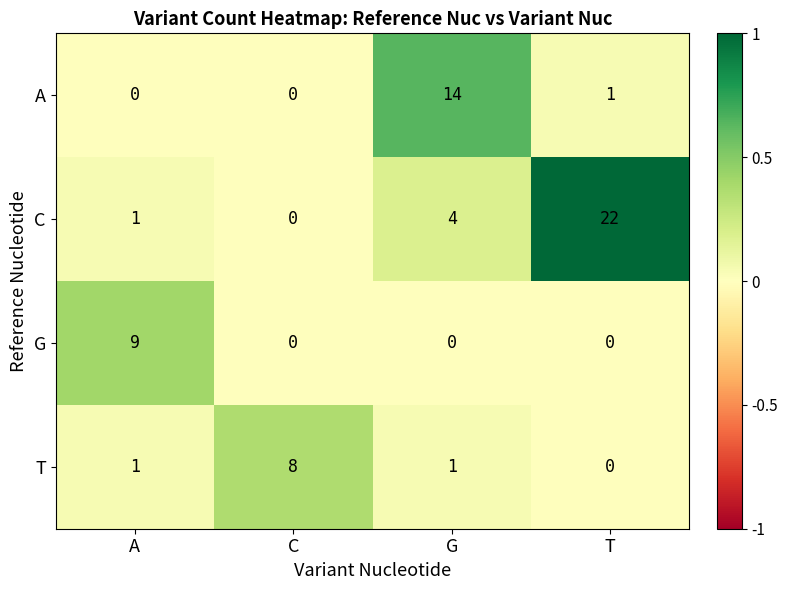

At how many categories does at least one series exceed 0?

4